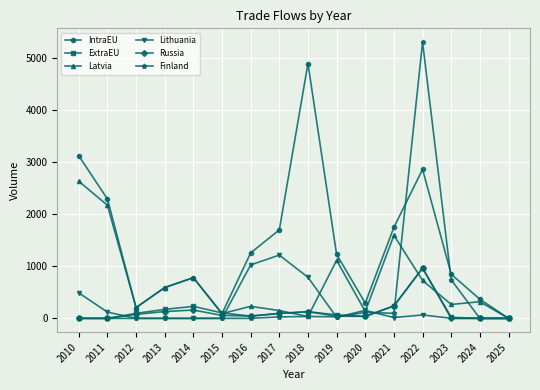

Is the value of IntraEU at 2019 greater than the value of ExtraEU at 2011?

Yes